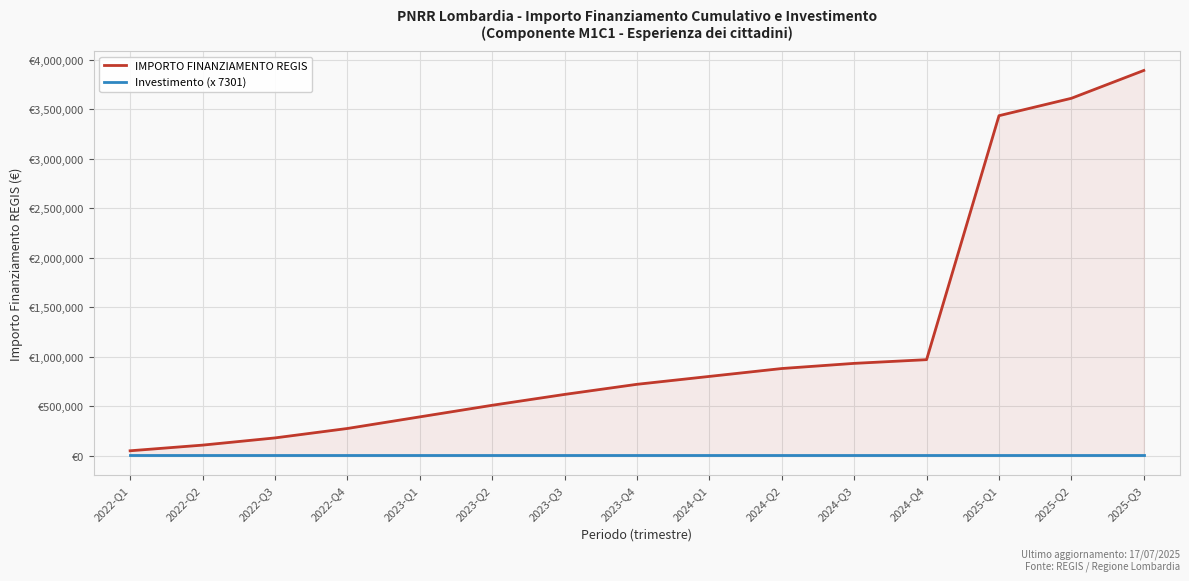

Reading left to right, what are all the values shown in this chart?

IMPORTO FINANZIAMENTO REGIS: 2022-Q1=52107.0	2022-Q2=109215.0	2022-Q3=182025.0	2022-Q4=277230.0	2023-Q1=394428.0	2023-Q2=511626.0	2023-Q3=621234.0	2023-Q4=723438.0	2024-Q1=803142.0	2024-Q2=882846.0	2024-Q3=934953.0	2024-Q4=972360.0	2025-Q1=3436470.0	2025-Q2=3612195.0	2025-Q3=3893433.0
Investimento (x 7301): 2022-Q1=10221.4	2022-Q2=10221.4	2022-Q3=10221.4	2022-Q4=10221.4	2023-Q1=10221.4	2023-Q2=10221.4	2023-Q3=10221.4	2023-Q4=10221.4	2024-Q1=10221.4	2024-Q2=10221.4	2024-Q3=10221.4	2024-Q4=10221.4	2025-Q1=10221.4	2025-Q2=10221.4	2025-Q3=10221.4